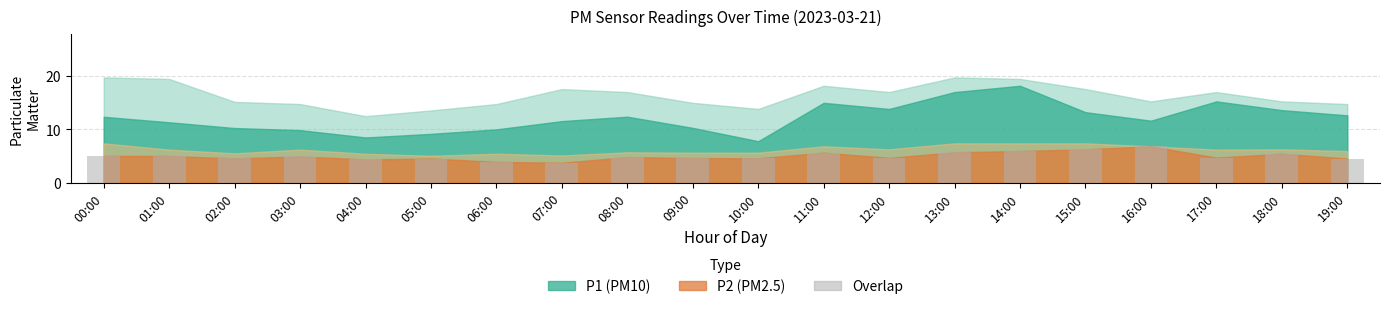

What is the label of the 13th bar from the left?

12:00